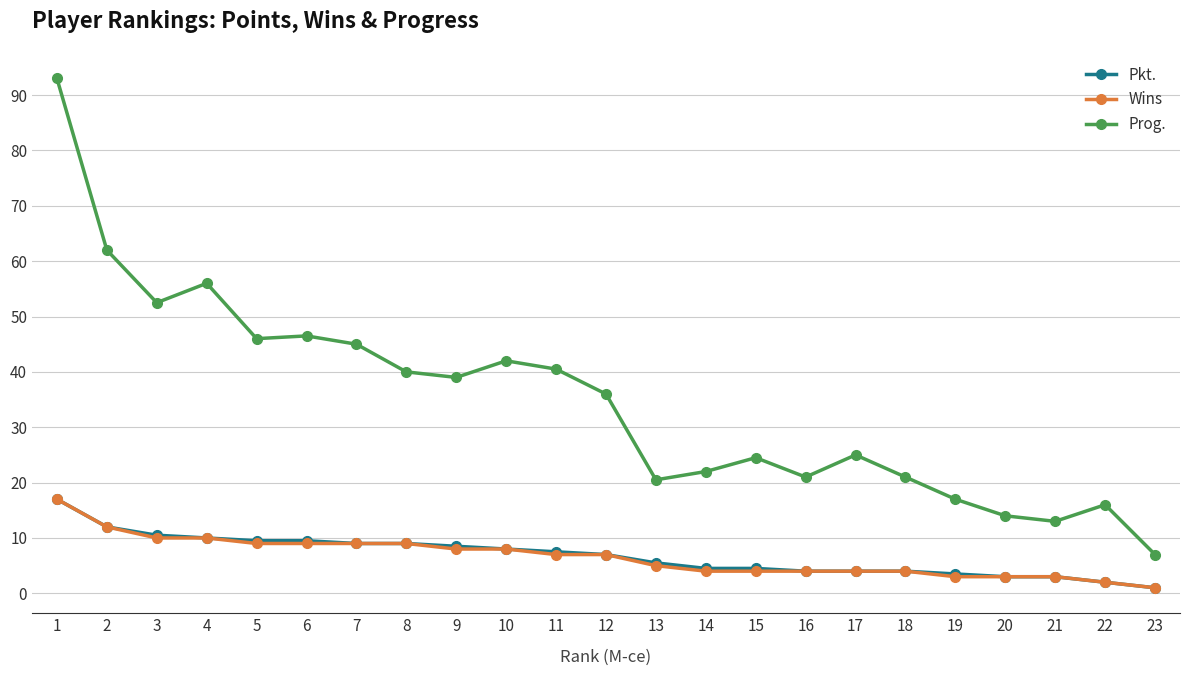

Where is the first local minimum for Prog.?

3